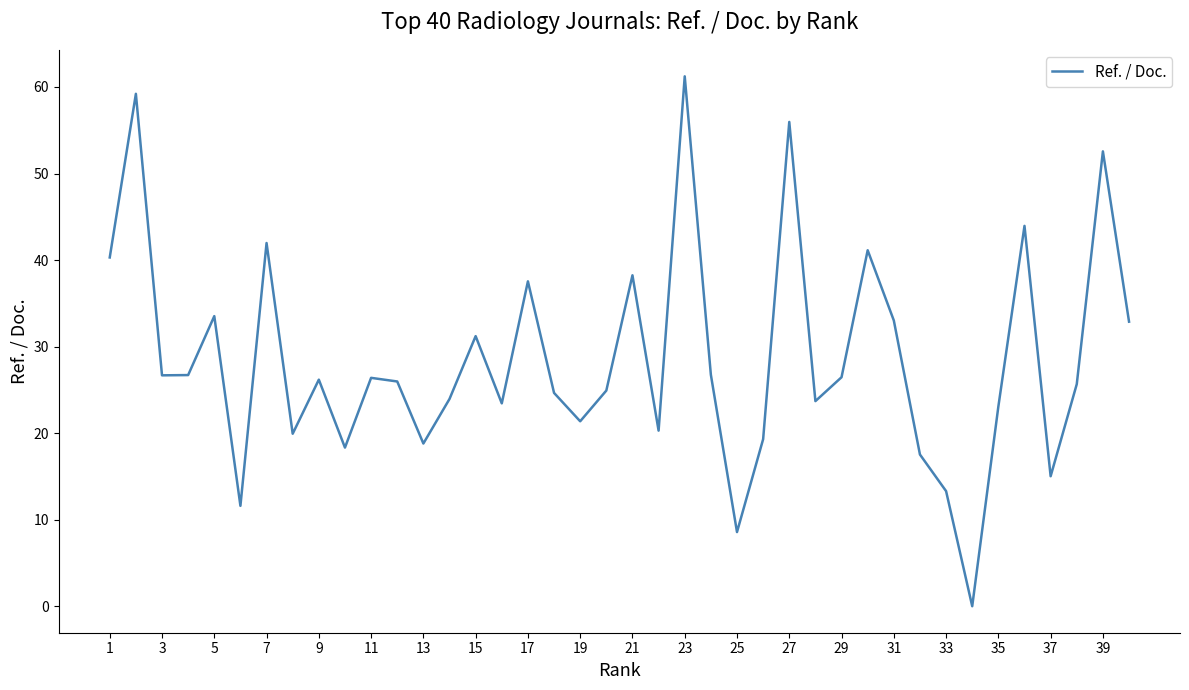

What is the maximum value shown in the chart?

61.2